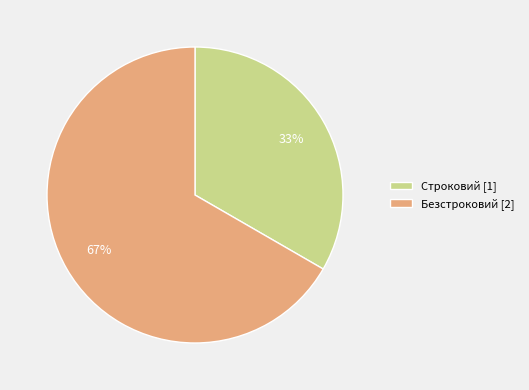

To the nearest percent, what portion does Безстроковий represent?

67%